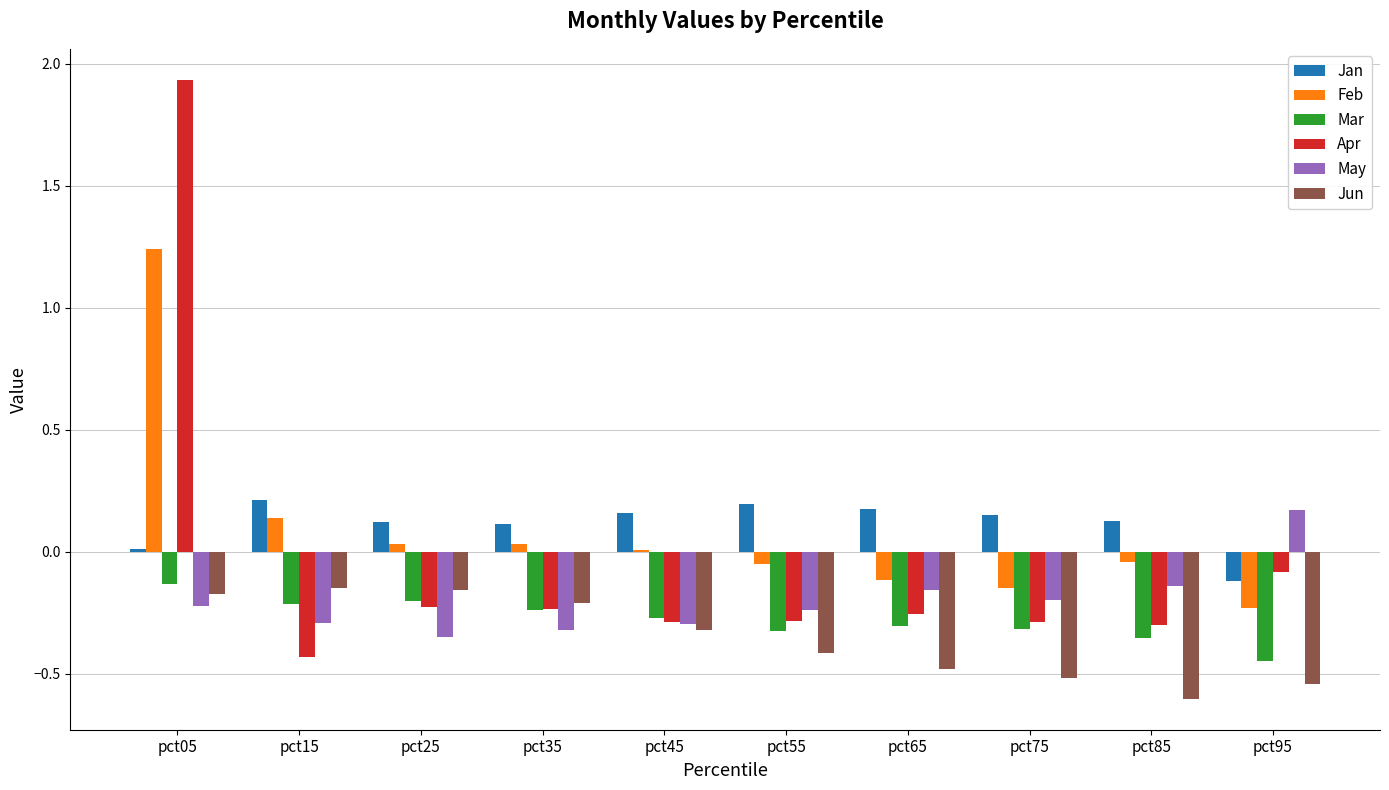

How many groups of bars are there?

10